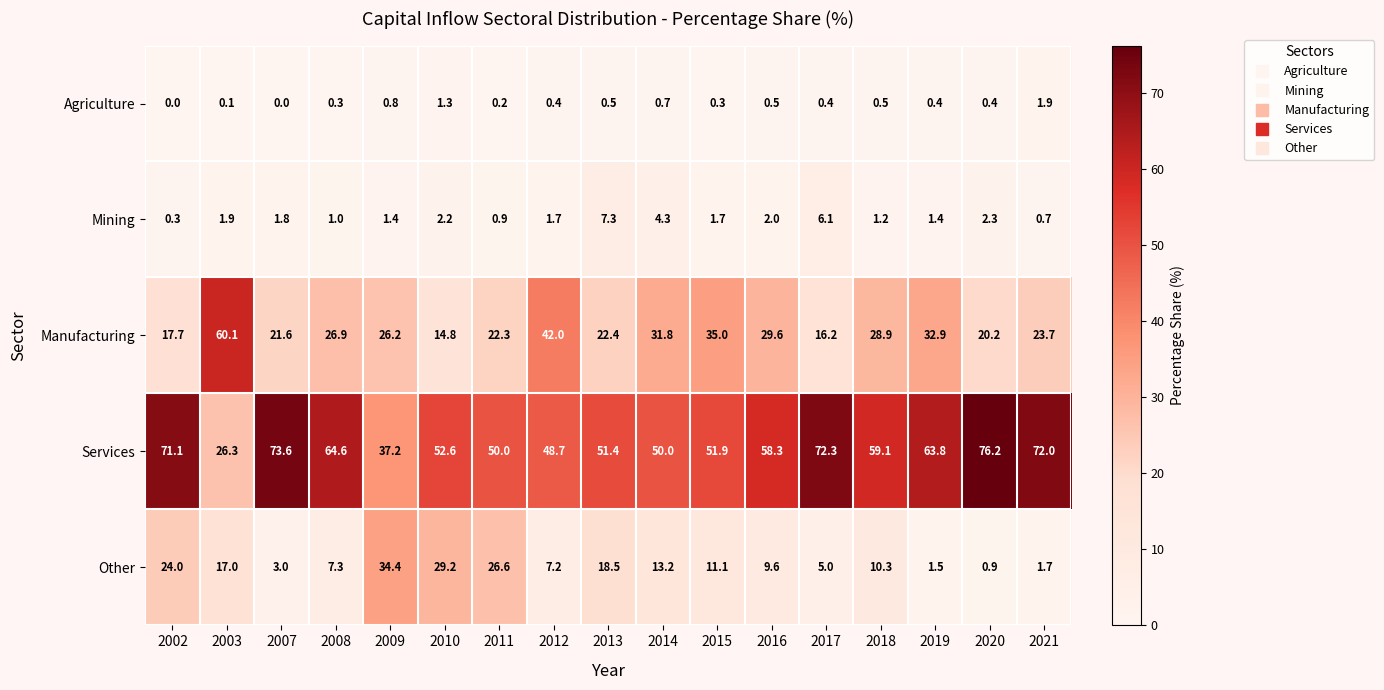

What is the difference between the maximum and minimum values in the Agriculture series?

1.9